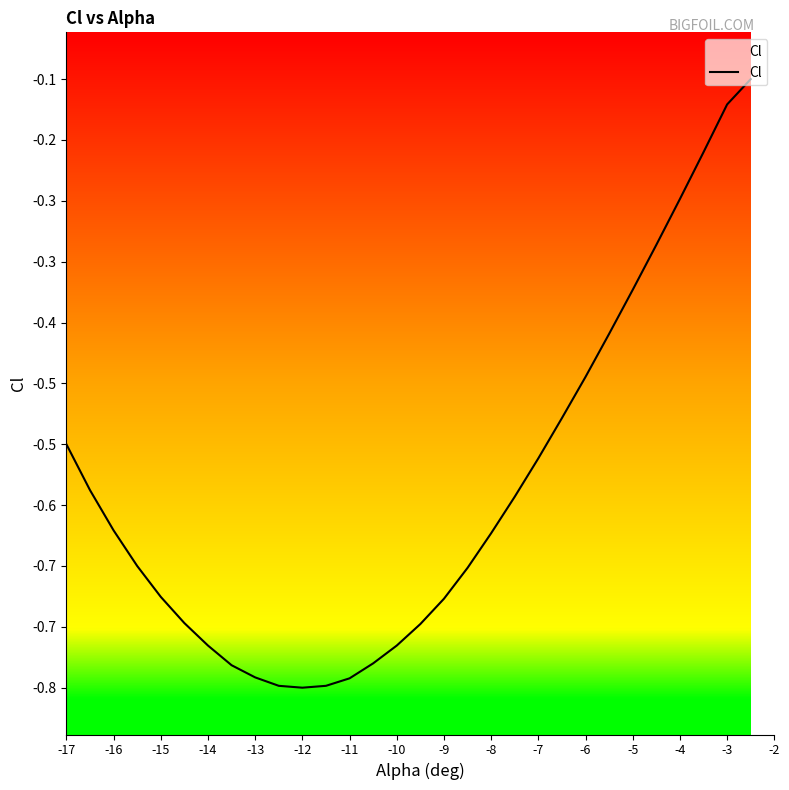

Does the chart display data point markers on the line(s)?

No